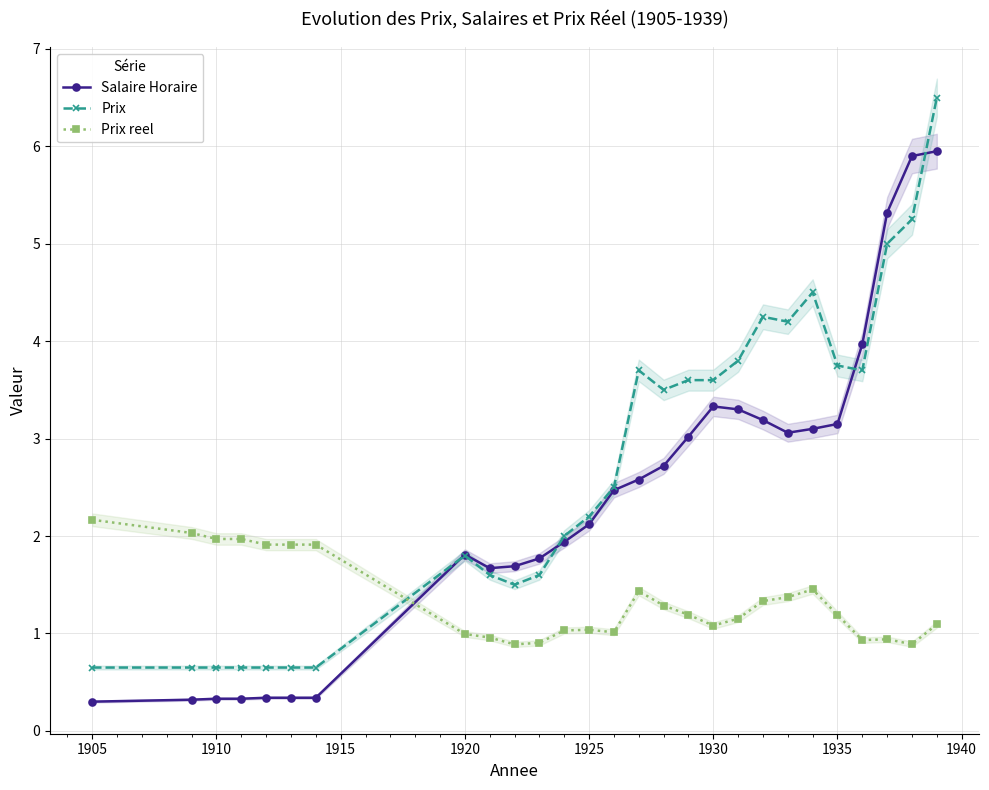

How many distinct data groups are displayed?

3